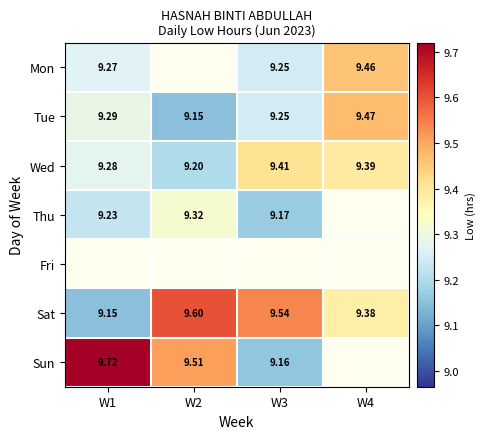

Is the value of Mon at W3 greater than the value of Sat at W1?

Yes